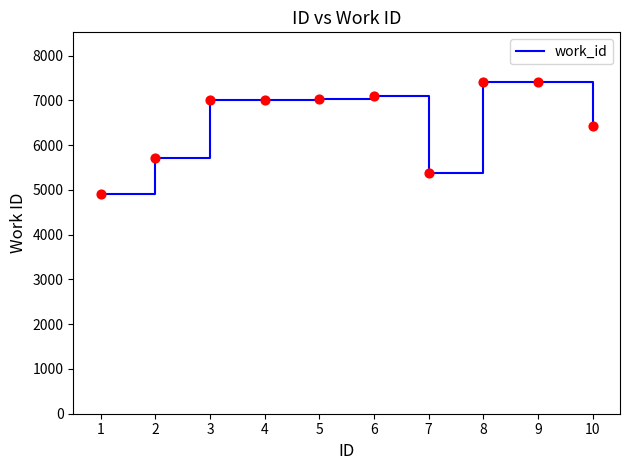

Between 2 and 1, which is larger?

2